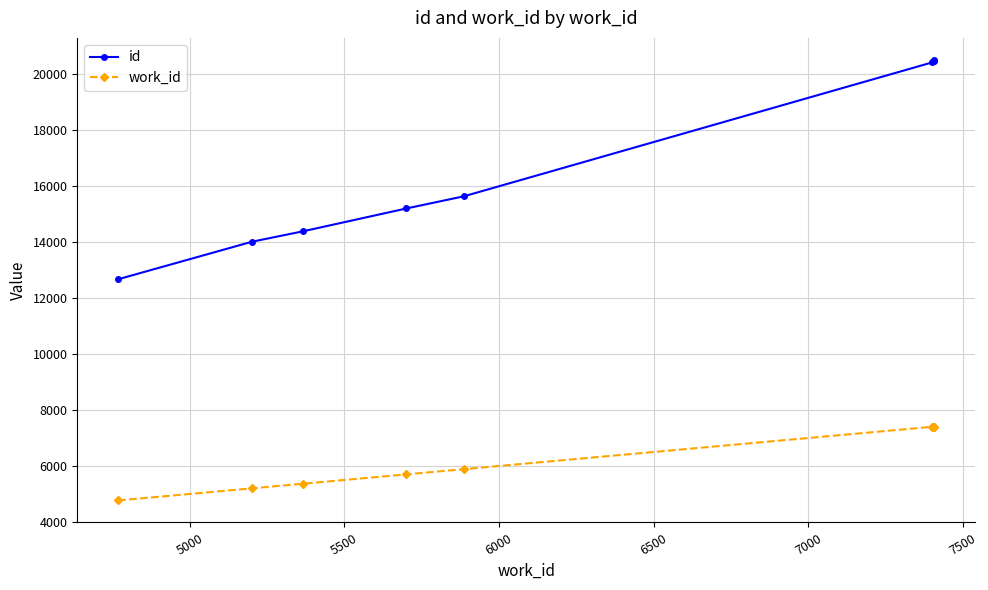

What is the total value across all series at 5000?

19215